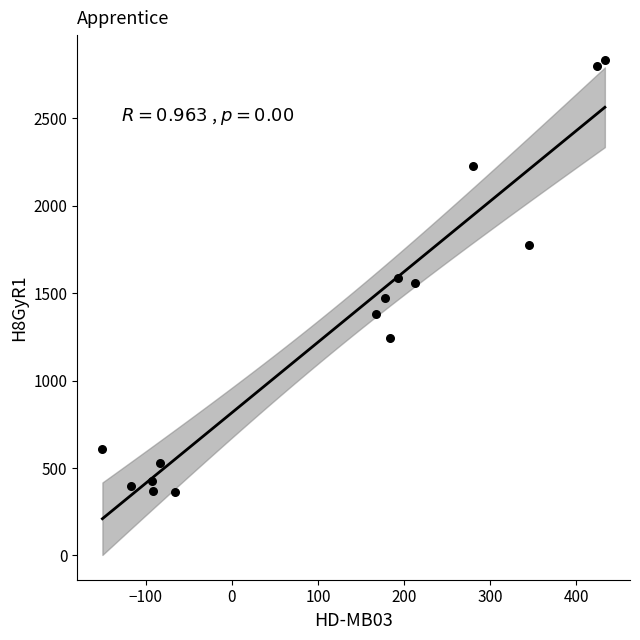

What is the range of X values (max minus min)?

584.1